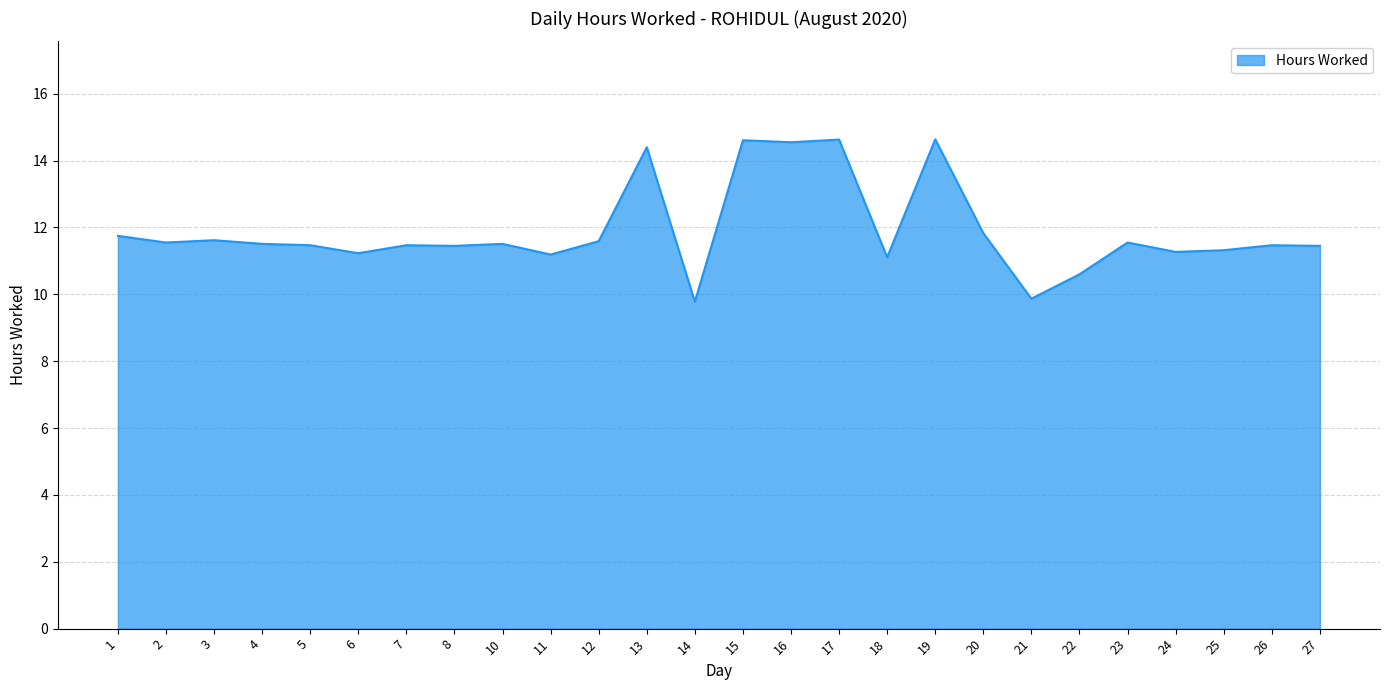

Read the value at 4.

11.5